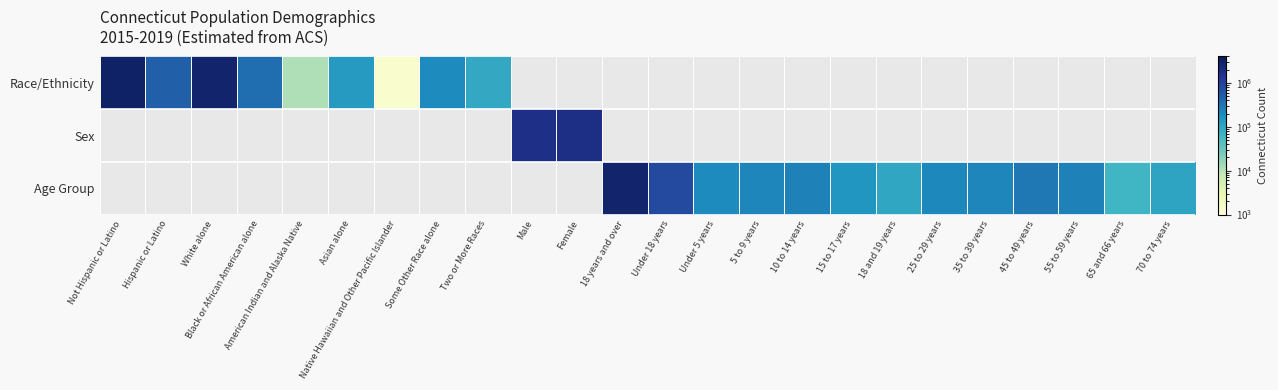

Is the value of Sex at 35 to 39 years greater than the value of Race/Ethnicity at 55 to 59 years?

No